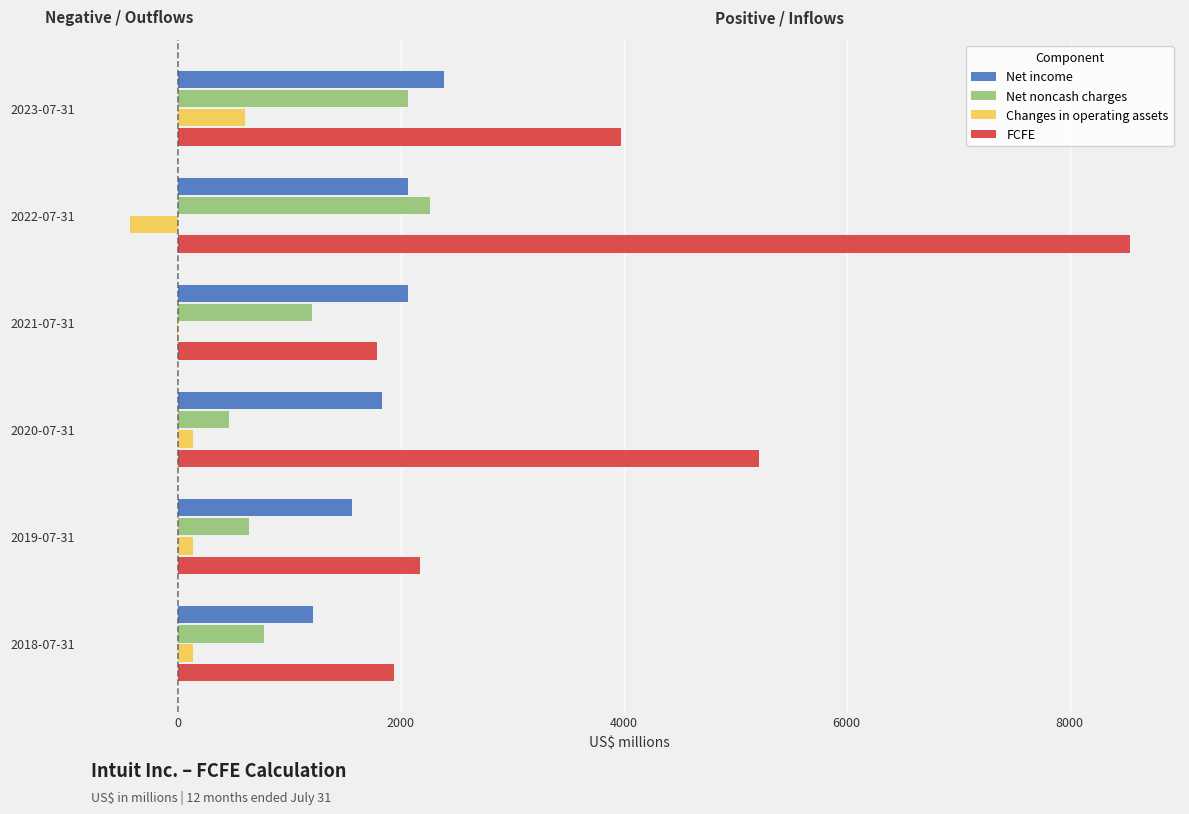

How many groups of bars are there?

6